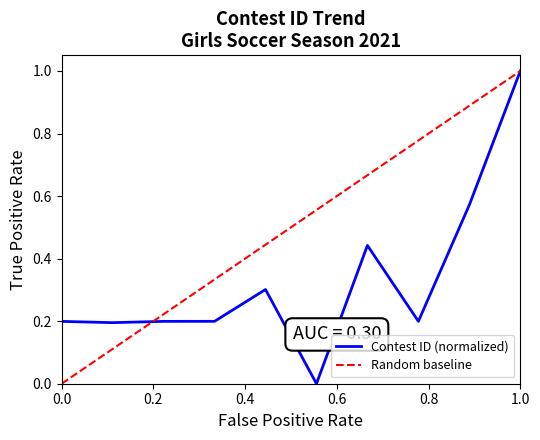

At which label does Contest ID (normalized) reach its peak?

1.0